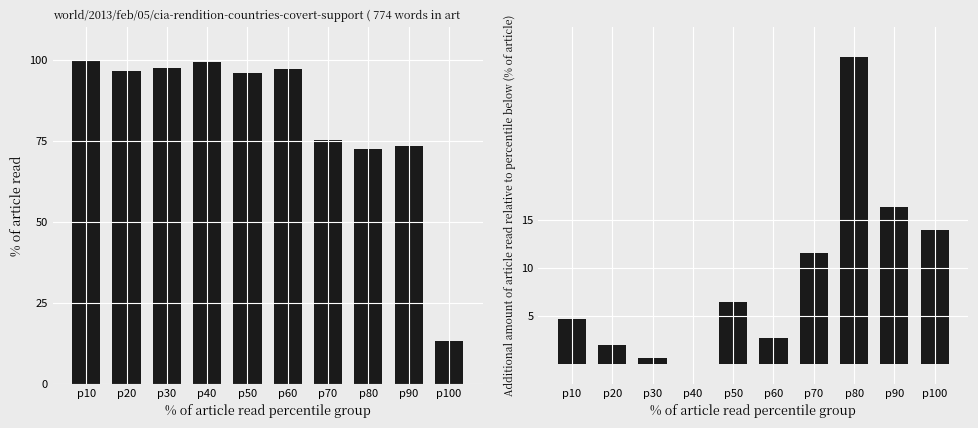

At how many categories does at least one series exceed 53?

9